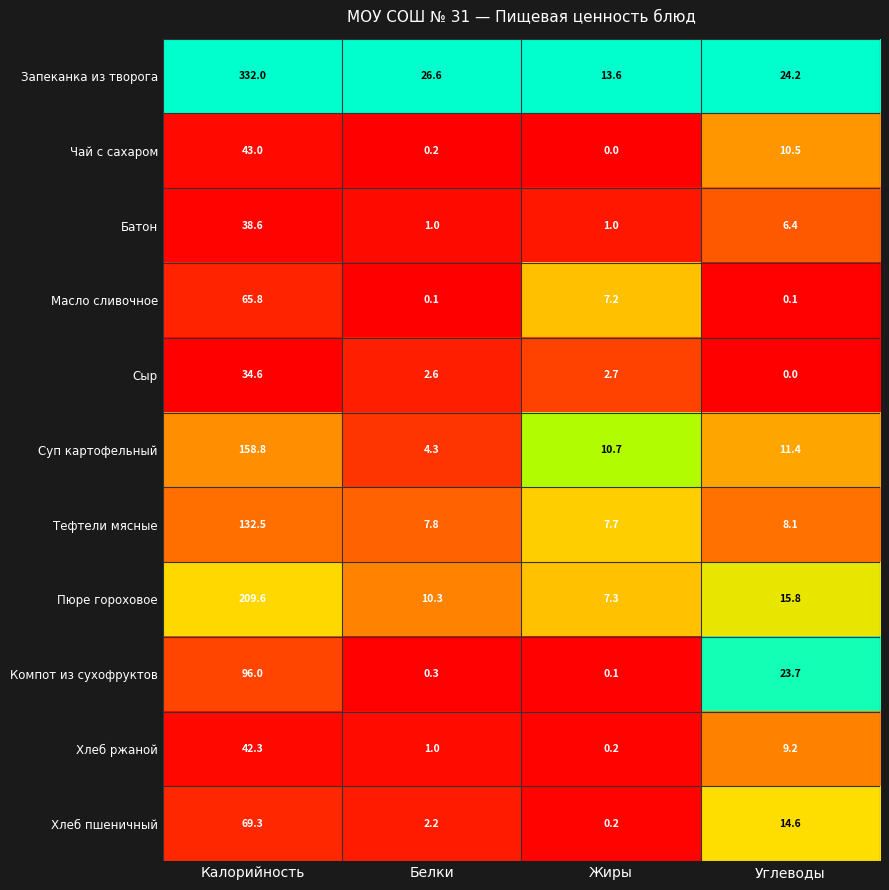

What is the sum of the Хлеб пшеничный values at Углеводы and Жиры?

14.8